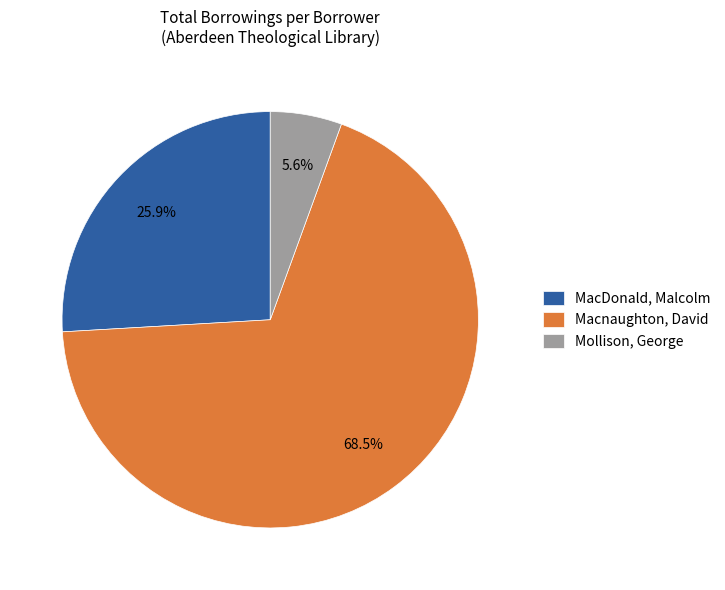

Which category has the smallest portion of the pie?

Mollison, George